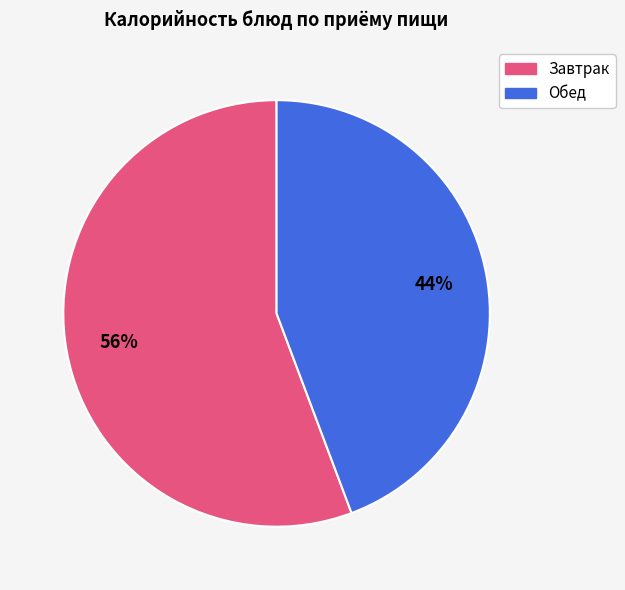

To the nearest percent, what is the average slice percentage?

50%